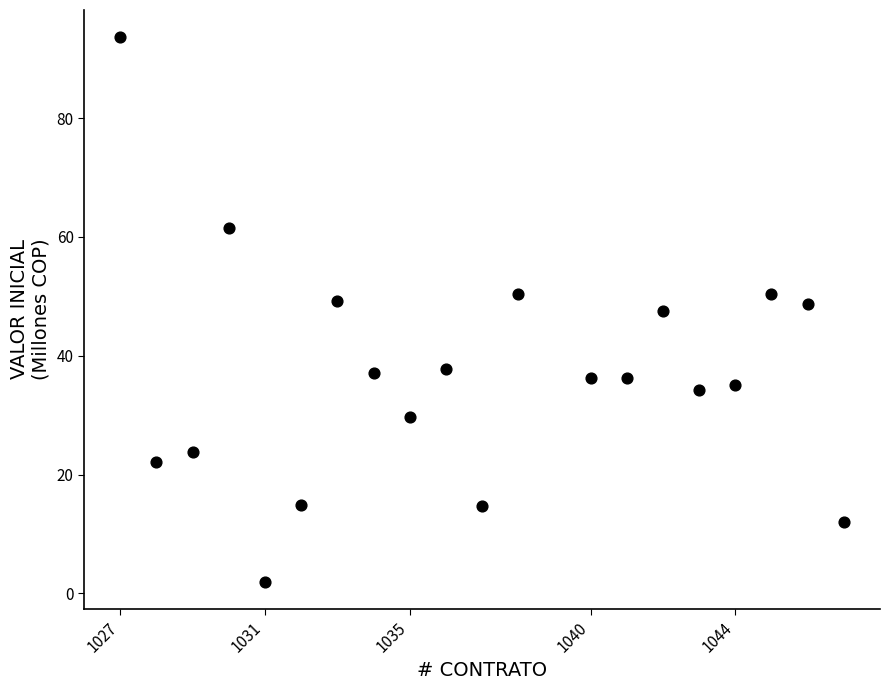

What is the range of Y values (max minus min)?

91.7